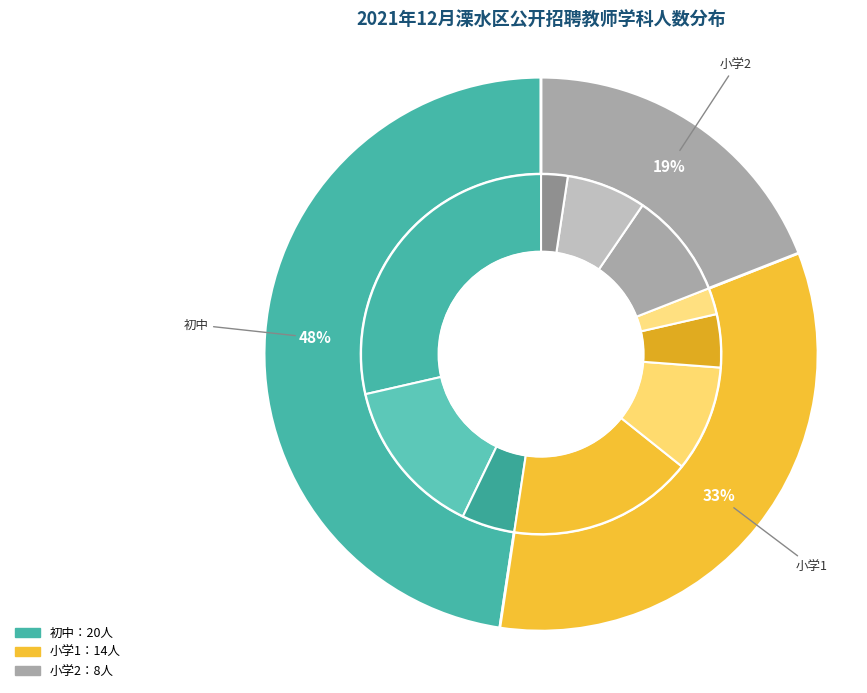

Between 南京市游府西街小学溧水分校(小学2) and 江苏省溧水高级中学附属初级中学, which is larger?

江苏省溧水高级中学附属初级中学